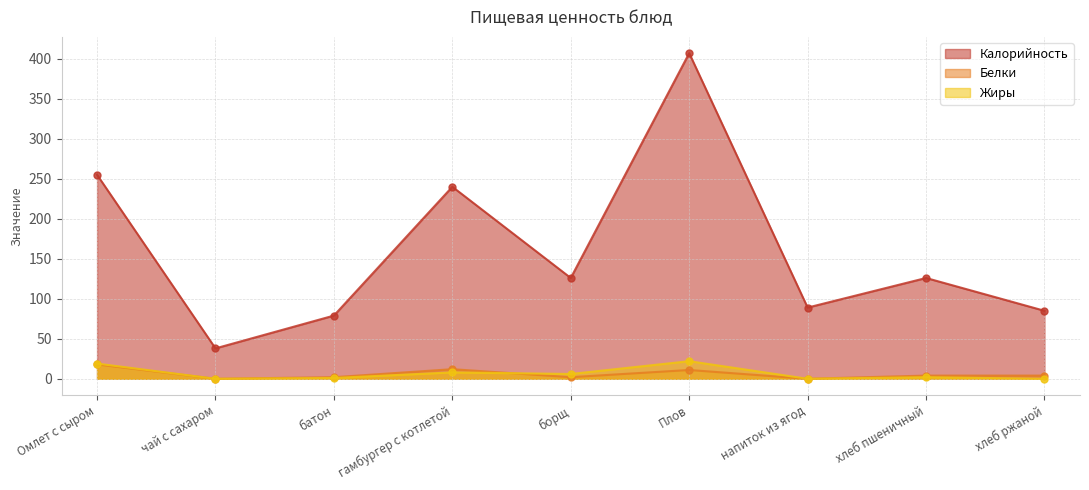

Which has a higher value, хлеб пшеничный or борщ?

хлеб пшеничный